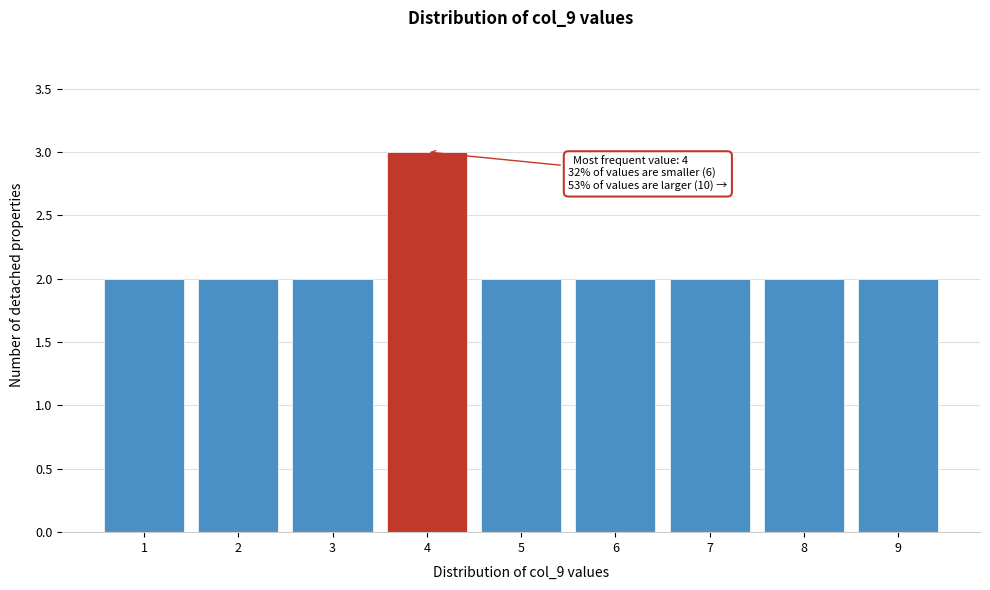

Reading right to left, what are all the values shown in this chart?

2	2	2	2	2	3	2	2	2